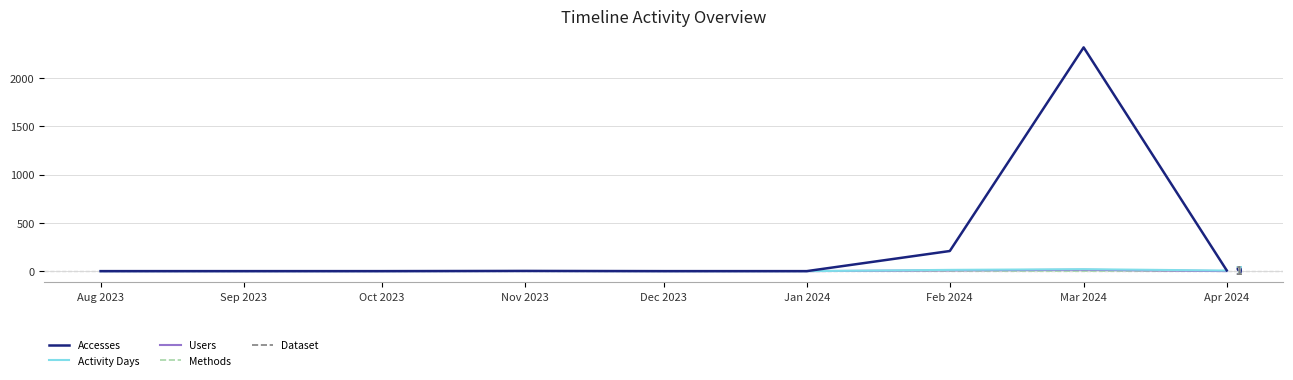

Does the chart have visible grid lines?

Yes